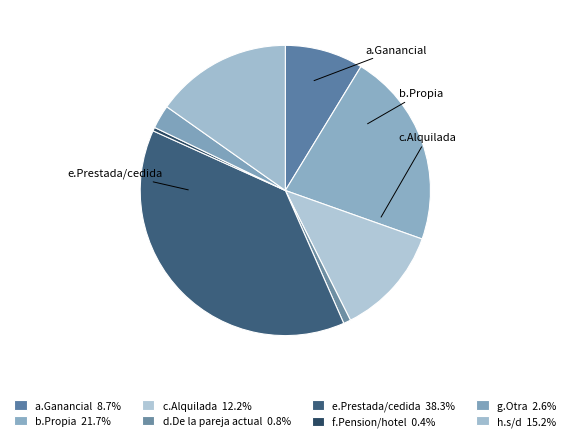

Count the number of slices in the pie.

8